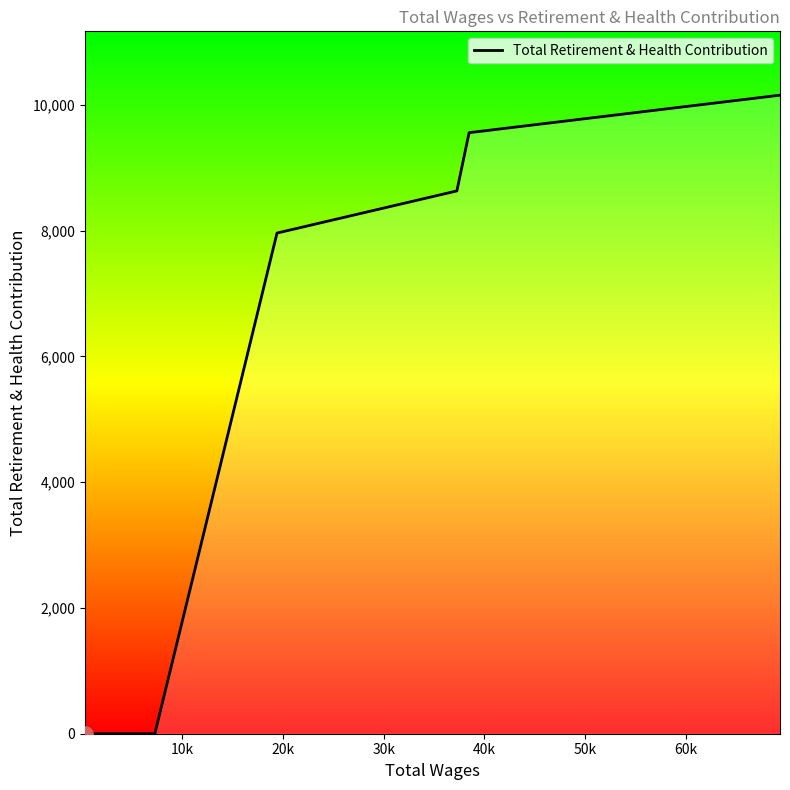

What is the sum of all values?

36298